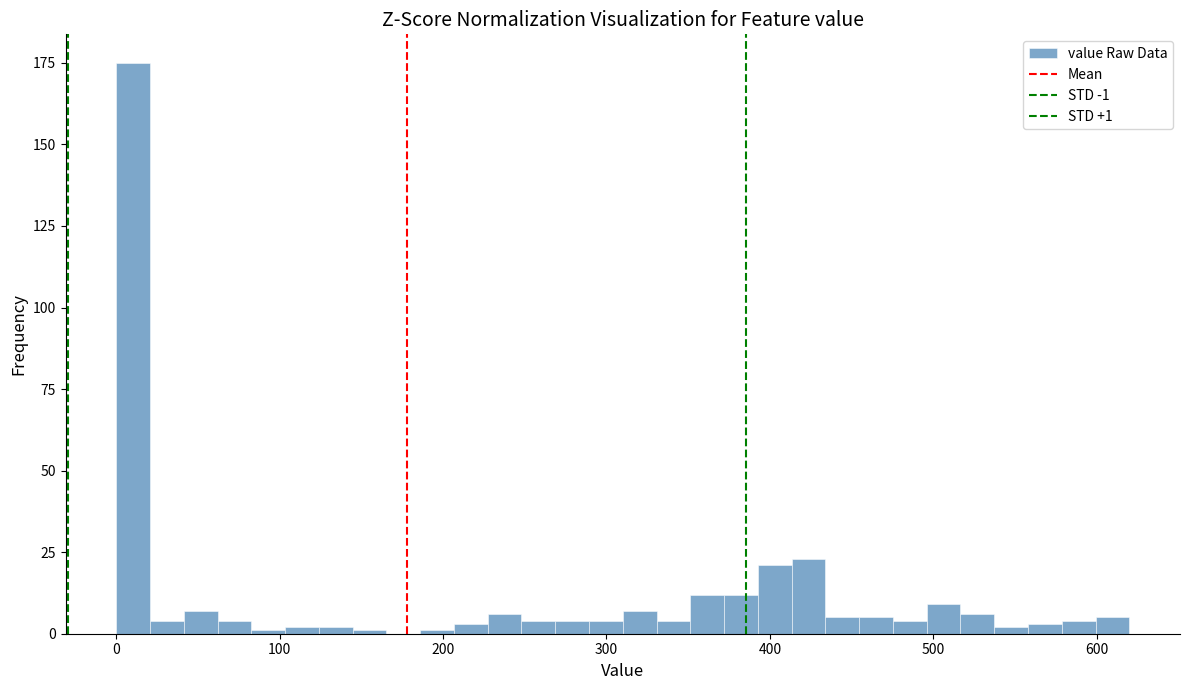

Read against the x-axis, roughly where is the centre of the tallest bar?

10